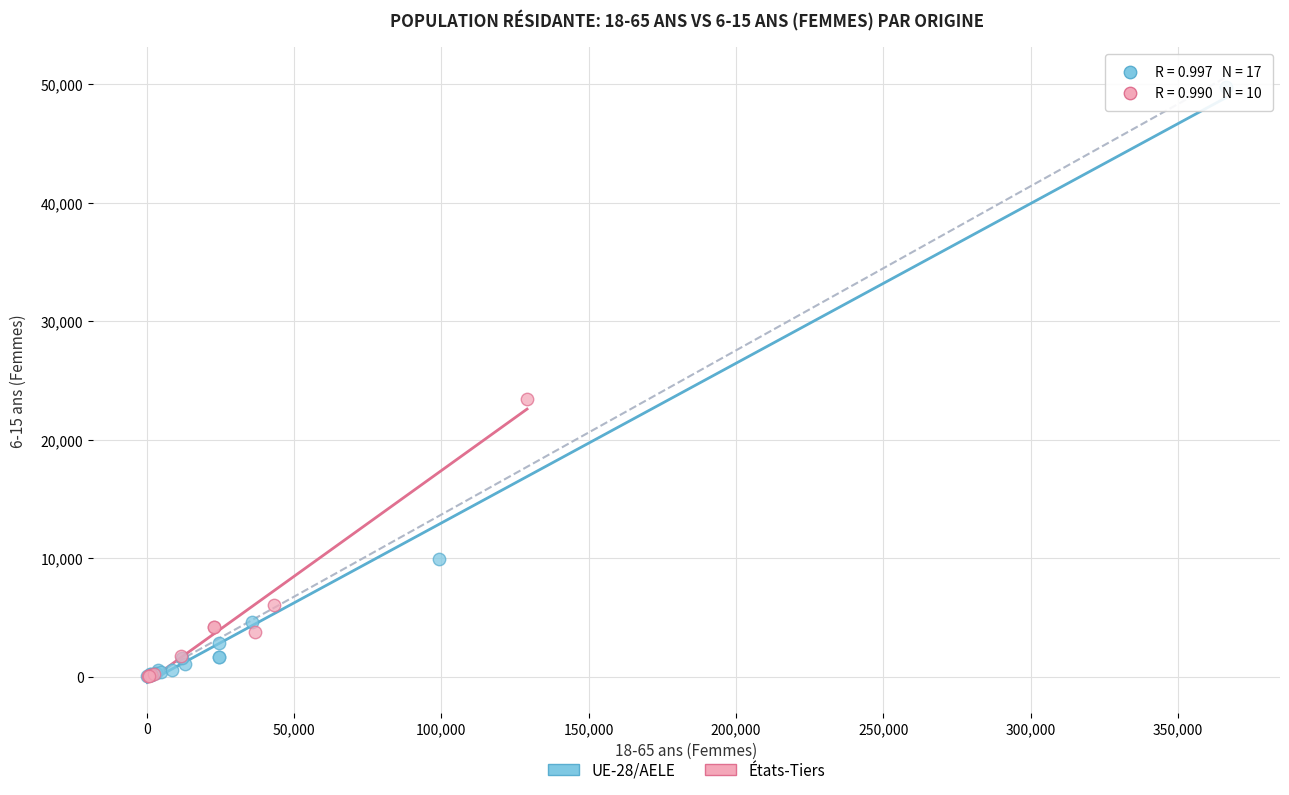

Which series has the largest Y range (max minus min)?

UE-28/AELE